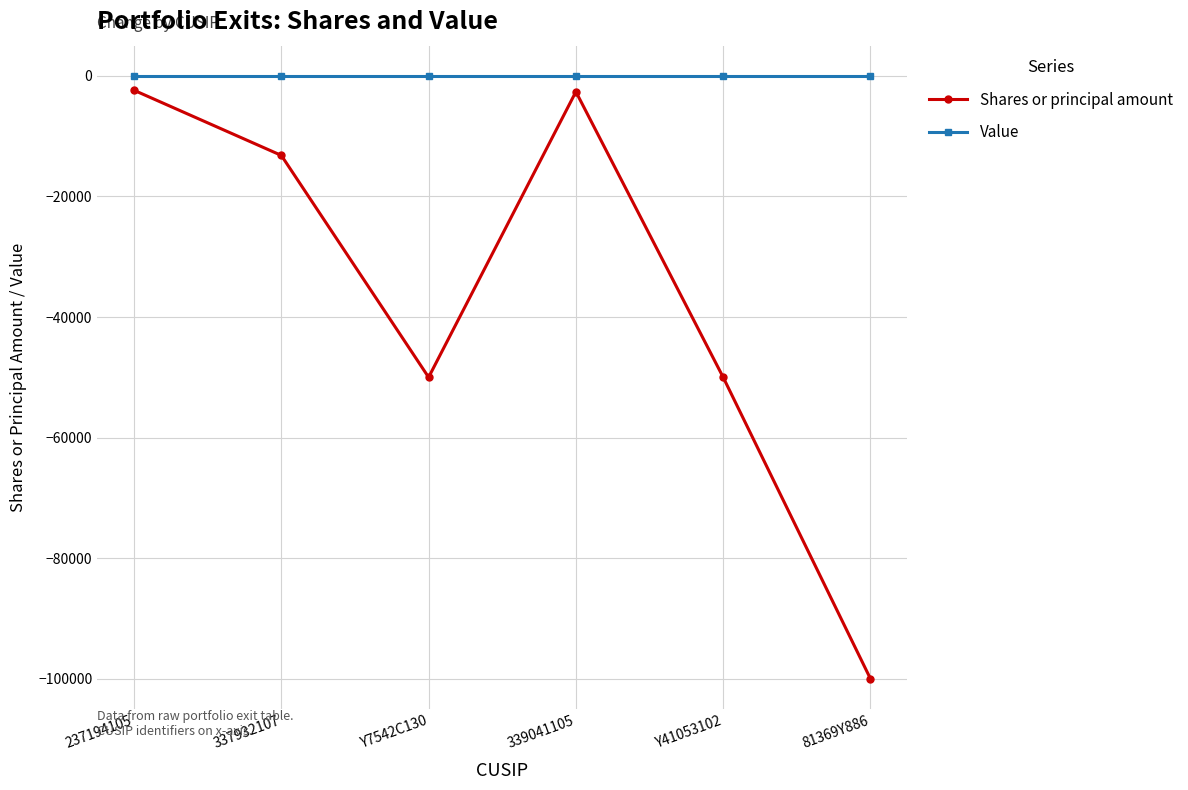

Count the number of data series in this chart.

2